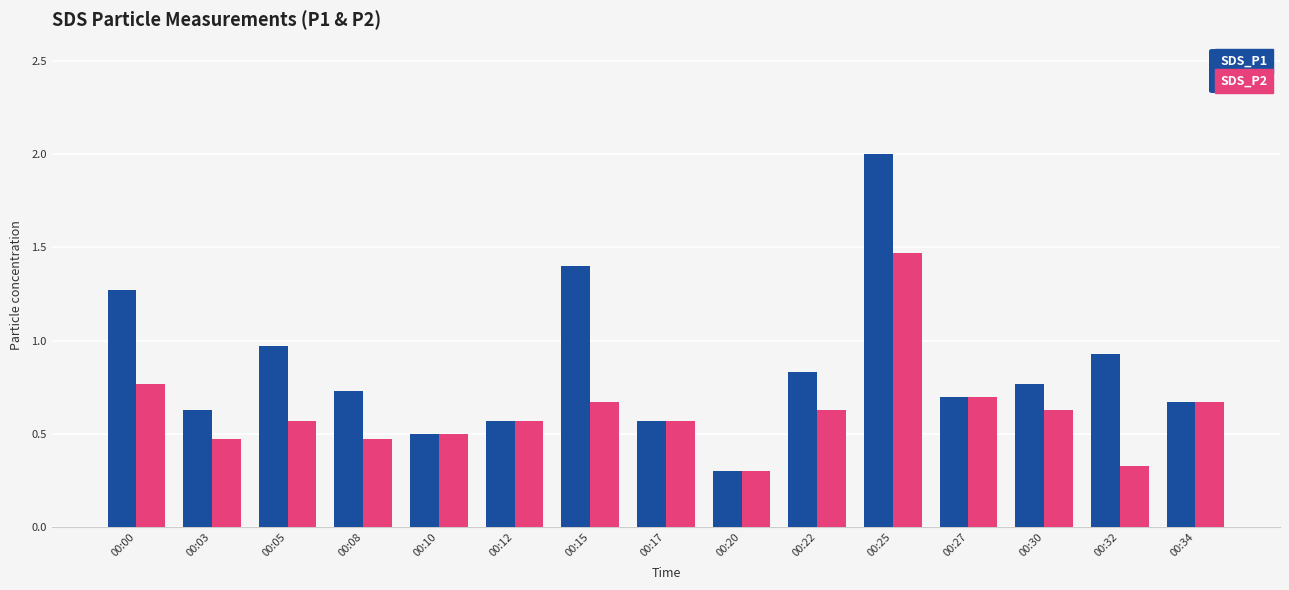

The value of SDS_P2 at 00:20 is 0.3. True or false?

True